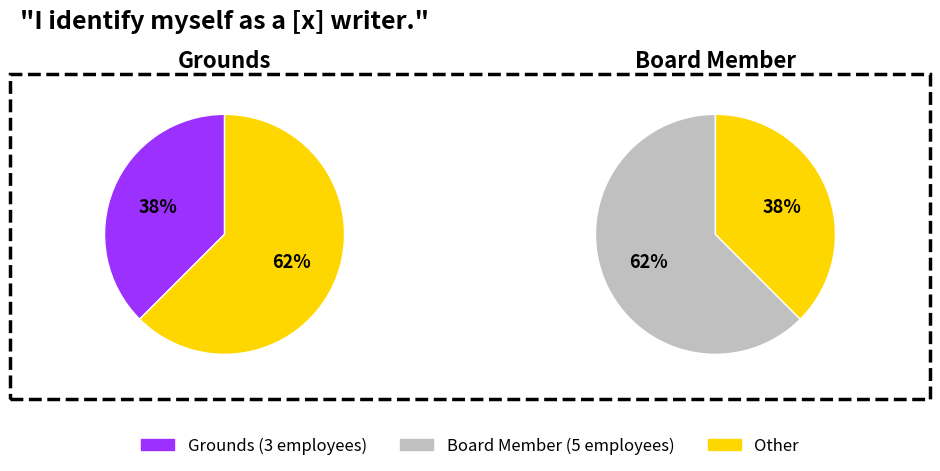

What is the change in value from Grounds to Board Member?

+2